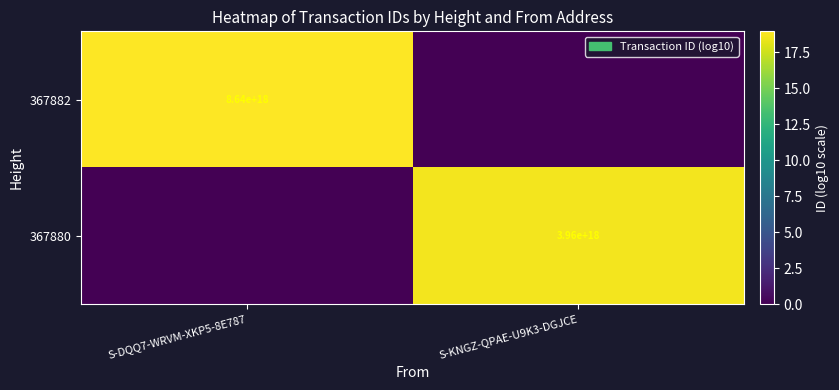

What is the spread (max minus min) of values at S-KNGZ-QPAE-U9K3-DGJCE?

18.6